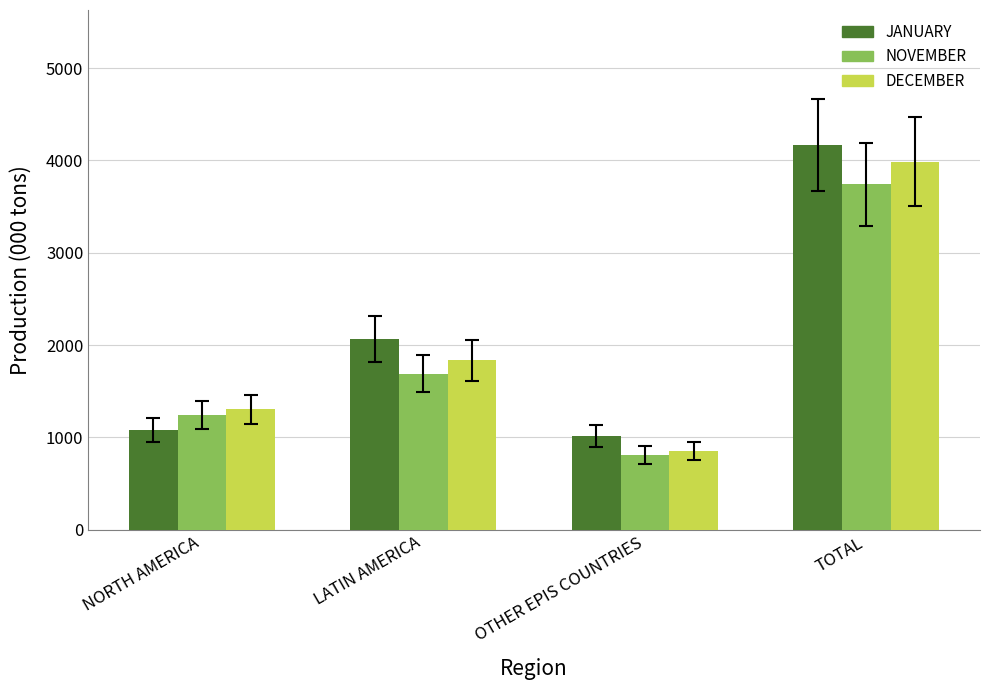

What is the smallest value displayed?

812.0